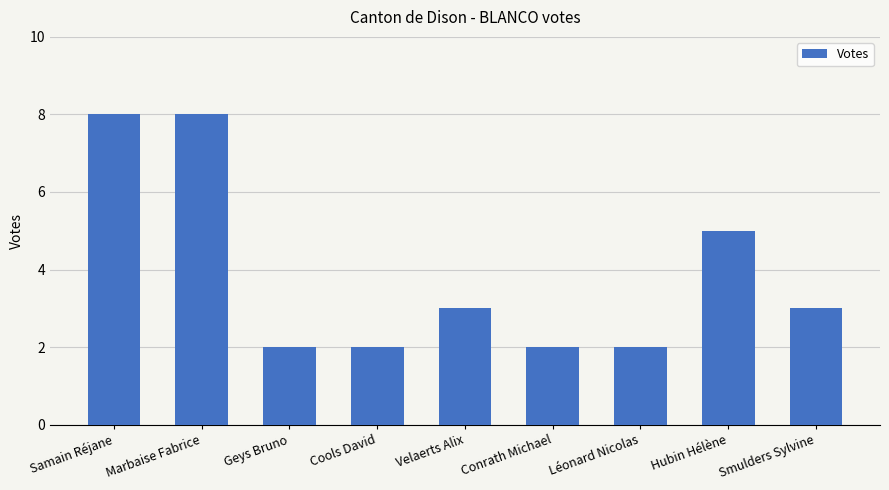

What is the value of the 8th bar from the left?

5